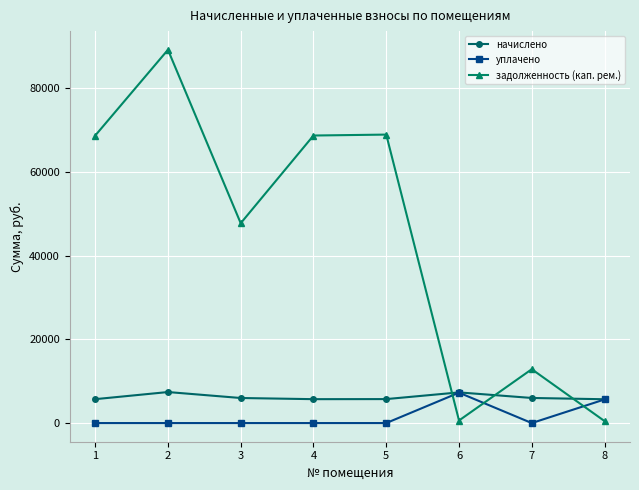

What are all the series names shown in the legend?

начислено, уплачено, задолженность (кап. рем.)